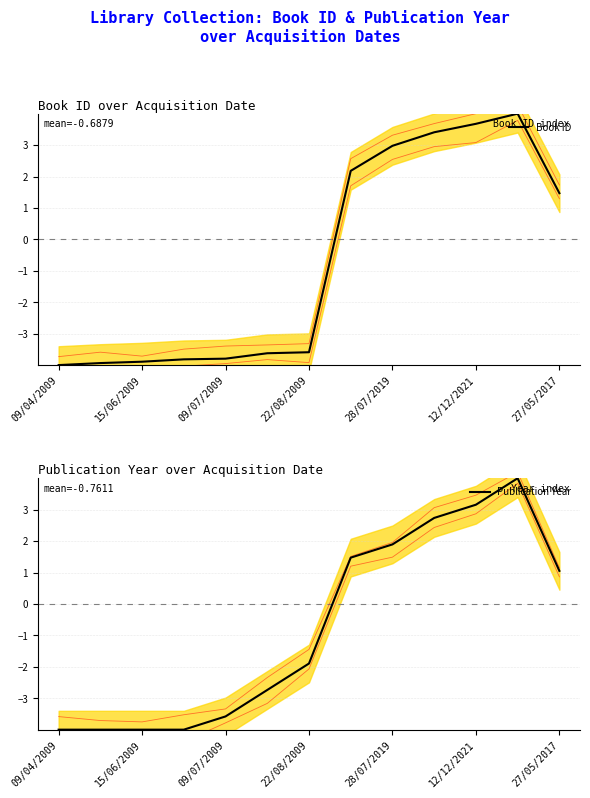

What is the lowest value of the Book ID series?

-4.0